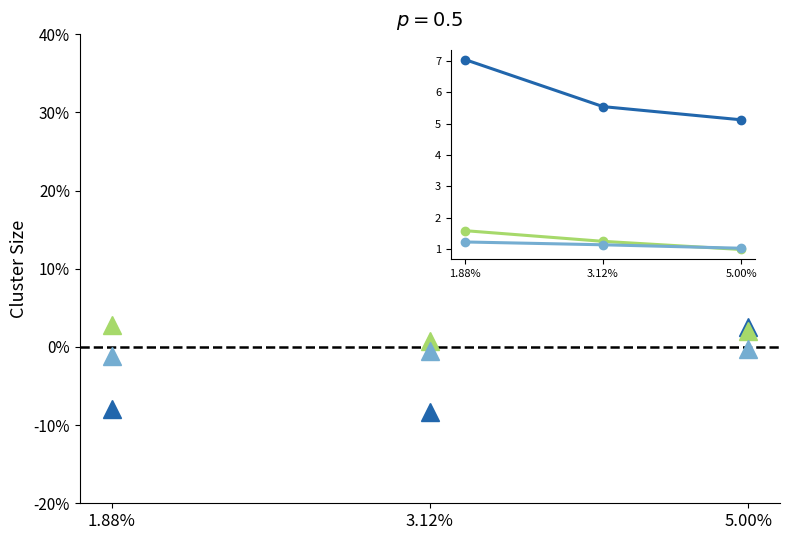

At which category is the sum across all series the highest?

5.00%